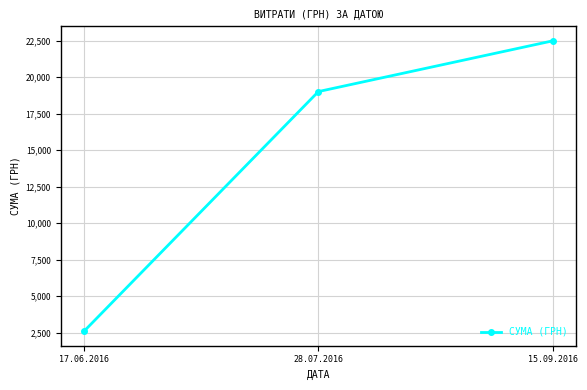

List the labels in order of value, smallest first.

17.06.2016, 28.07.2016, 15.09.2016